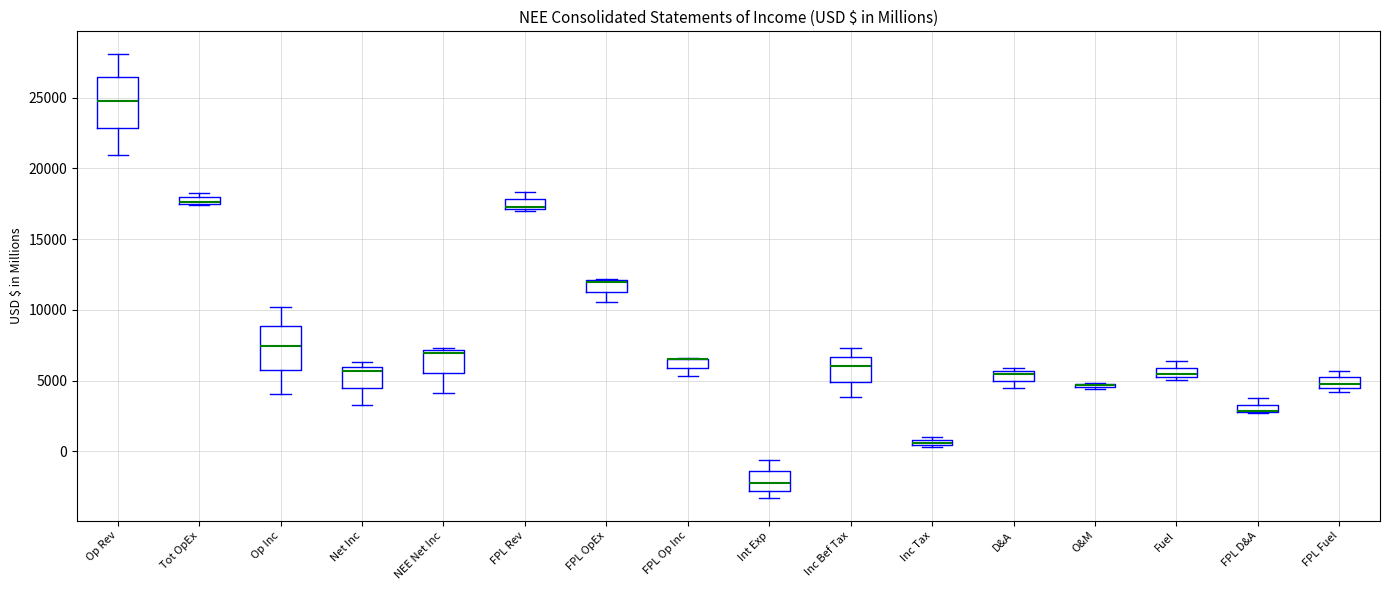

Where is the upper edge of the box for Inc Tax on the y-axis? The values are not printed on the chart, so give them approximately, as read against the axis.

1000